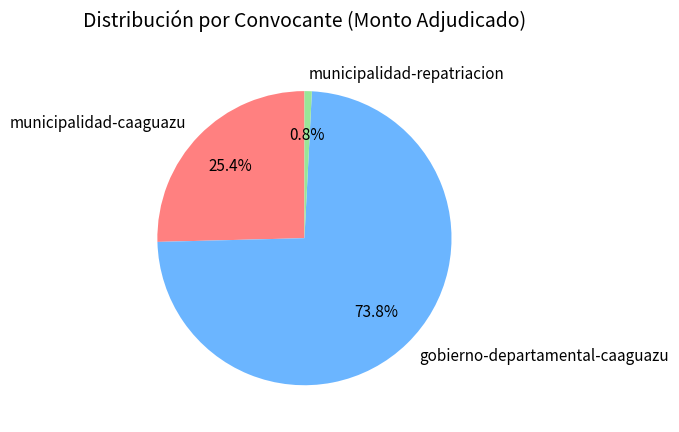

To the nearest percent, what is the difference between the largest and smallest slice percentages?

73%